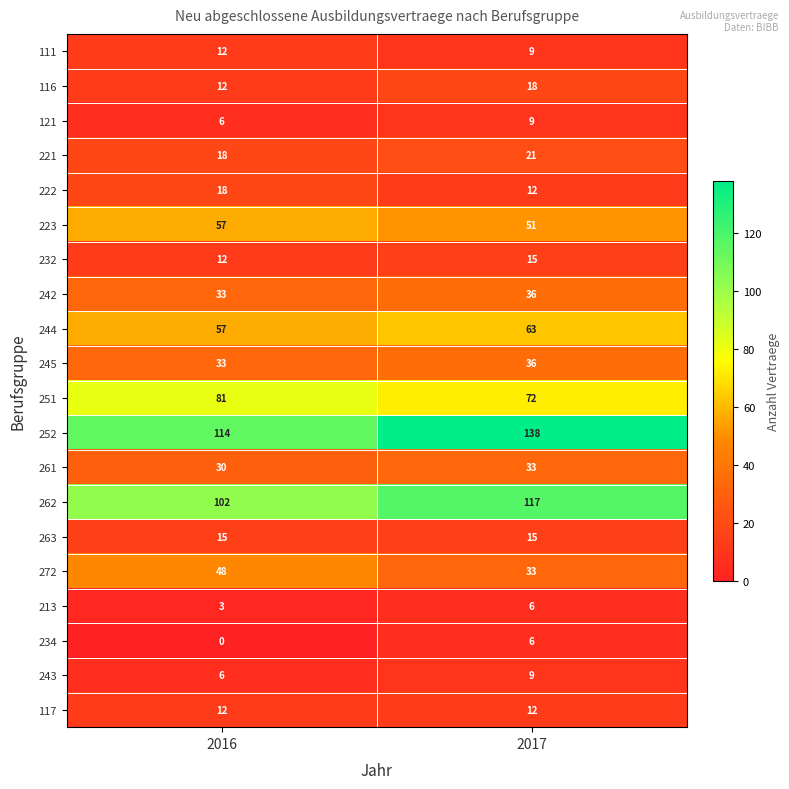

List the labels in order of 232 value, largest first.

2017, 2016